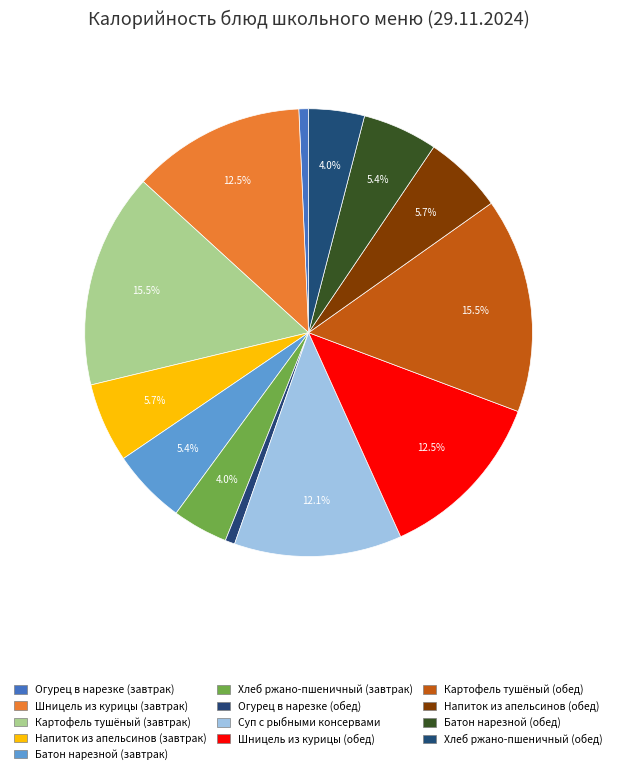

Which category has the smallest portion of the pie?

Огурец в нарезке (завтрак)